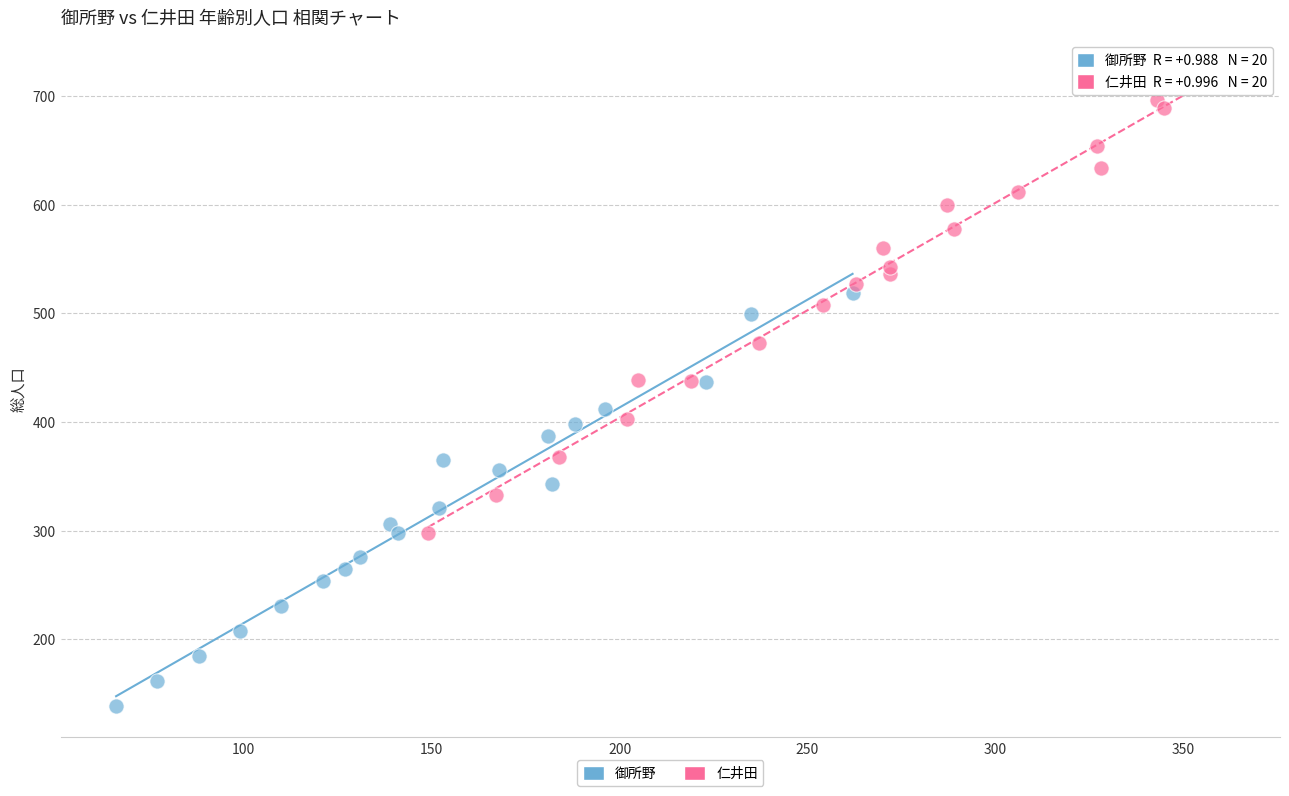

Which series has the largest Y range (max minus min)?

仁井田